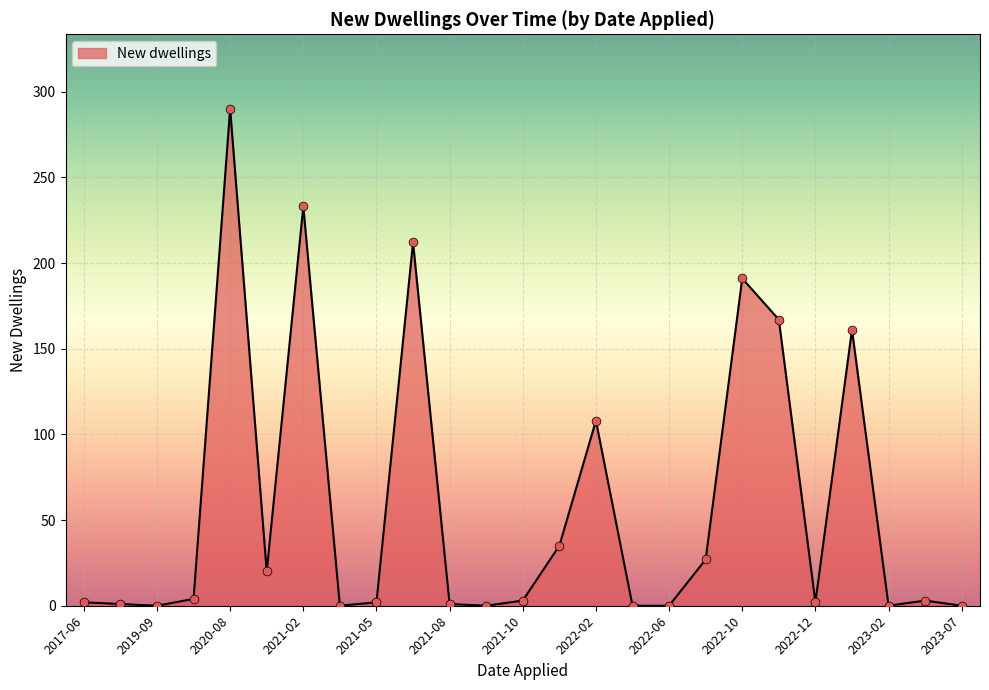

What is the difference between the maximum and minimum values?

290